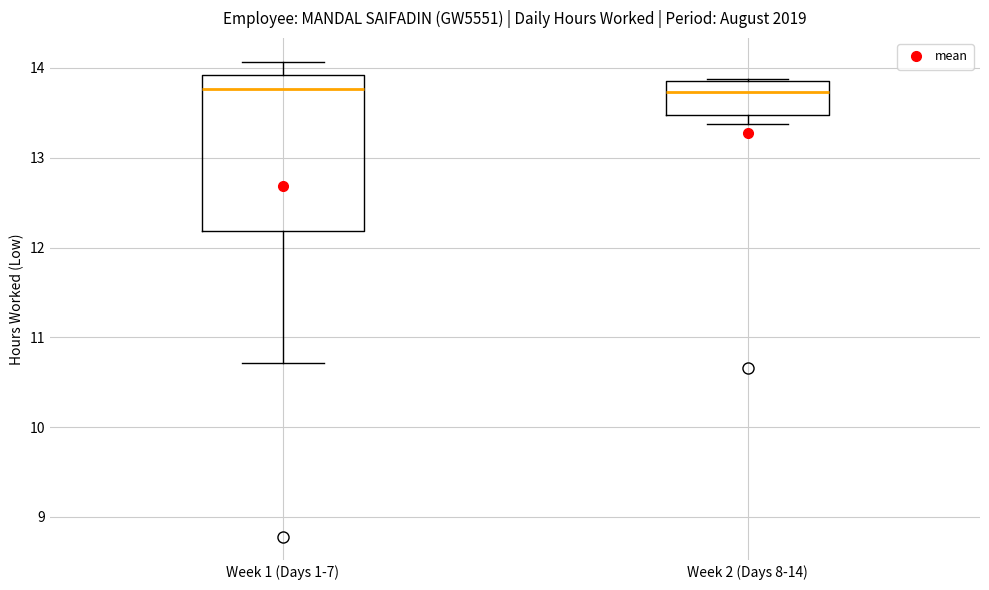

Comparing the boxes themselves (not the whiskers), which one is the tallest?

Week 1 (Days 1-7)